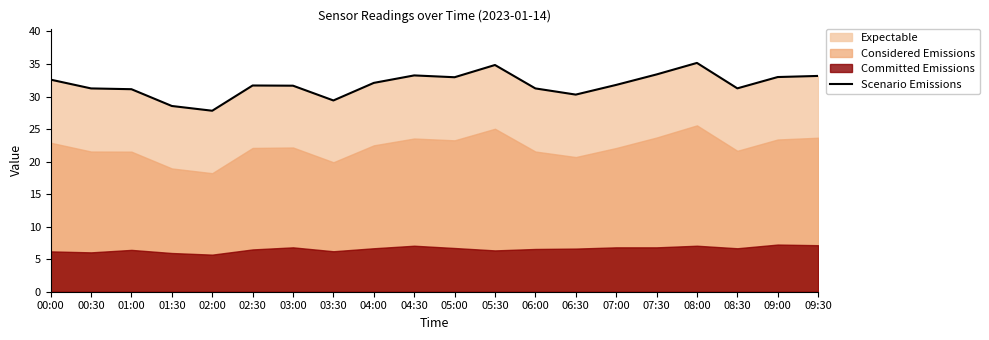

What is the difference between the values at 05:00 and 08:00?

2.2